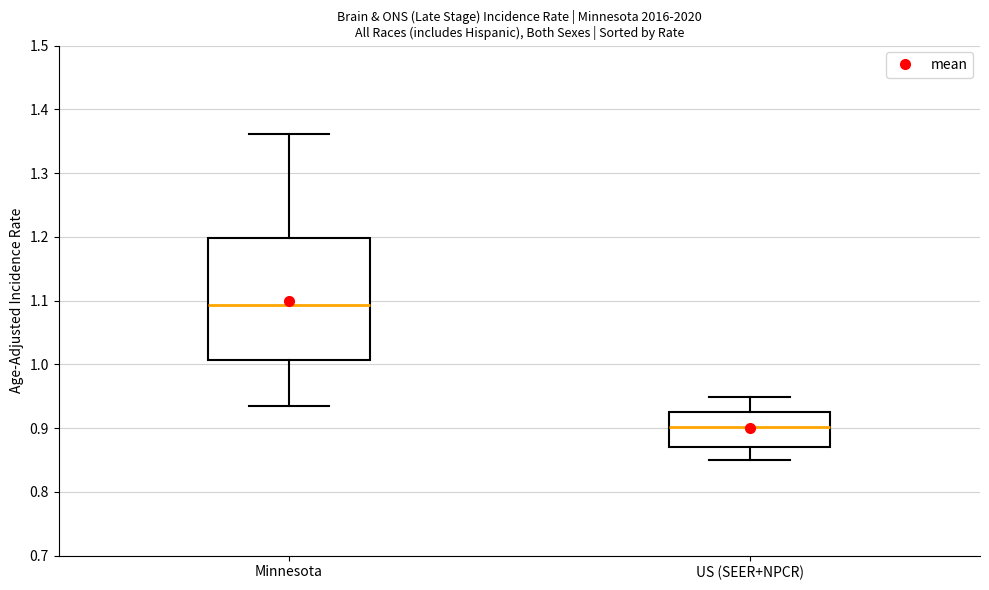

Reading left to right, read every box against the y-axis: the position of its median line, the range the box covers, and the ends of its whiskers. The values are not printed on the chart, so give them approximately, as read against the axis.

Minnesota: median 1.09, box 1.01 to 1.20, whiskers 0.93 to 1.36
US (SEER+NPCR): median 0.90, box 0.87 to 0.93, whiskers 0.85 to 0.95